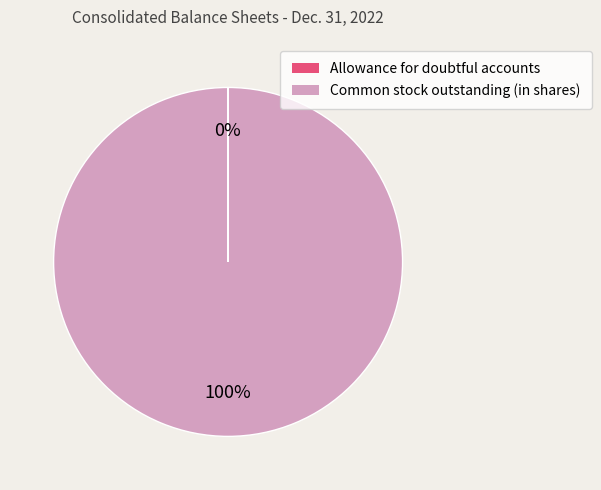

True or false: Common stock outstanding (in shares) accounts for 90% of the total.

False